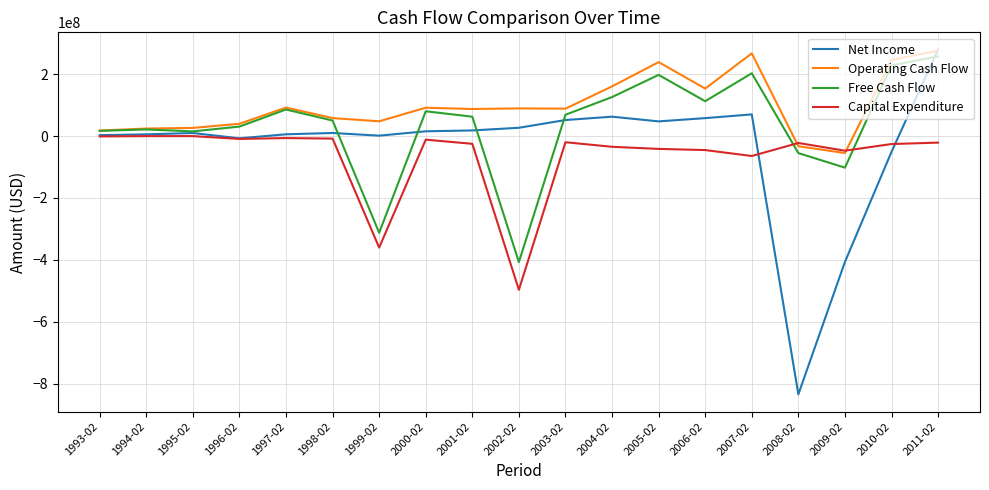

What is the spread (max minus min) of values at 1994-02?

24400000